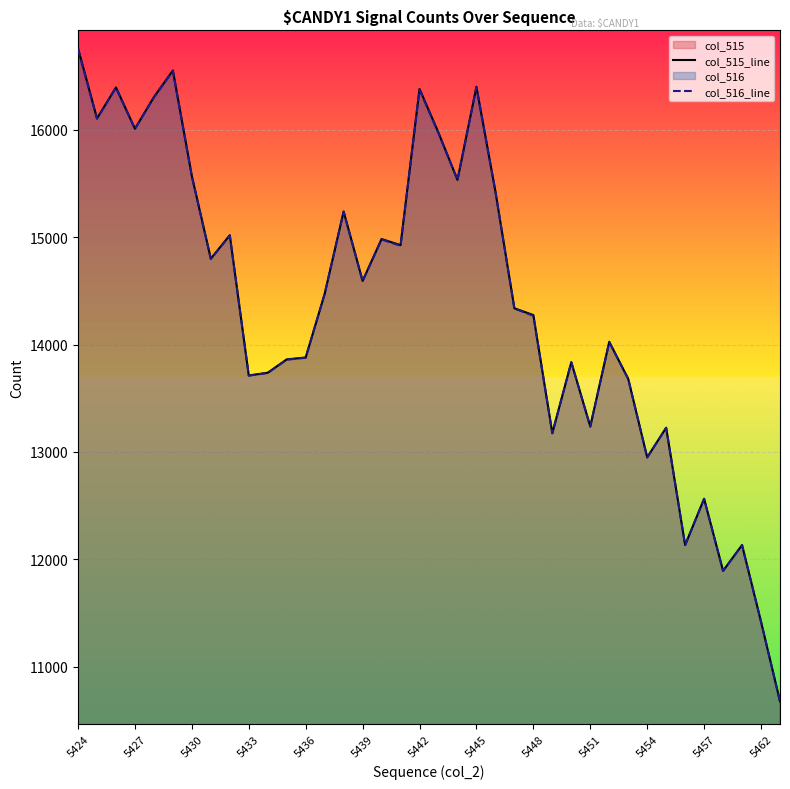

What is the difference between the second highest and minimum values in the col_516_line series?

5870